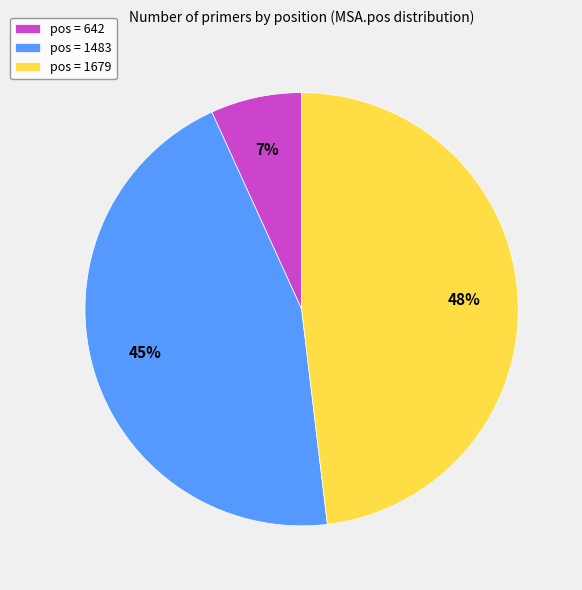

What is the largest slice in the pie chart?

pos = 1679